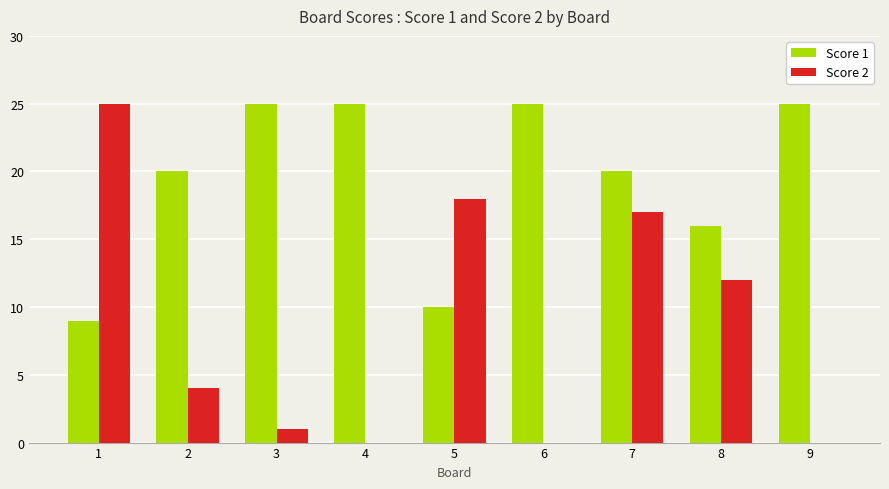

Between 1 and 7, which series saw the biggest shift?

Score 1